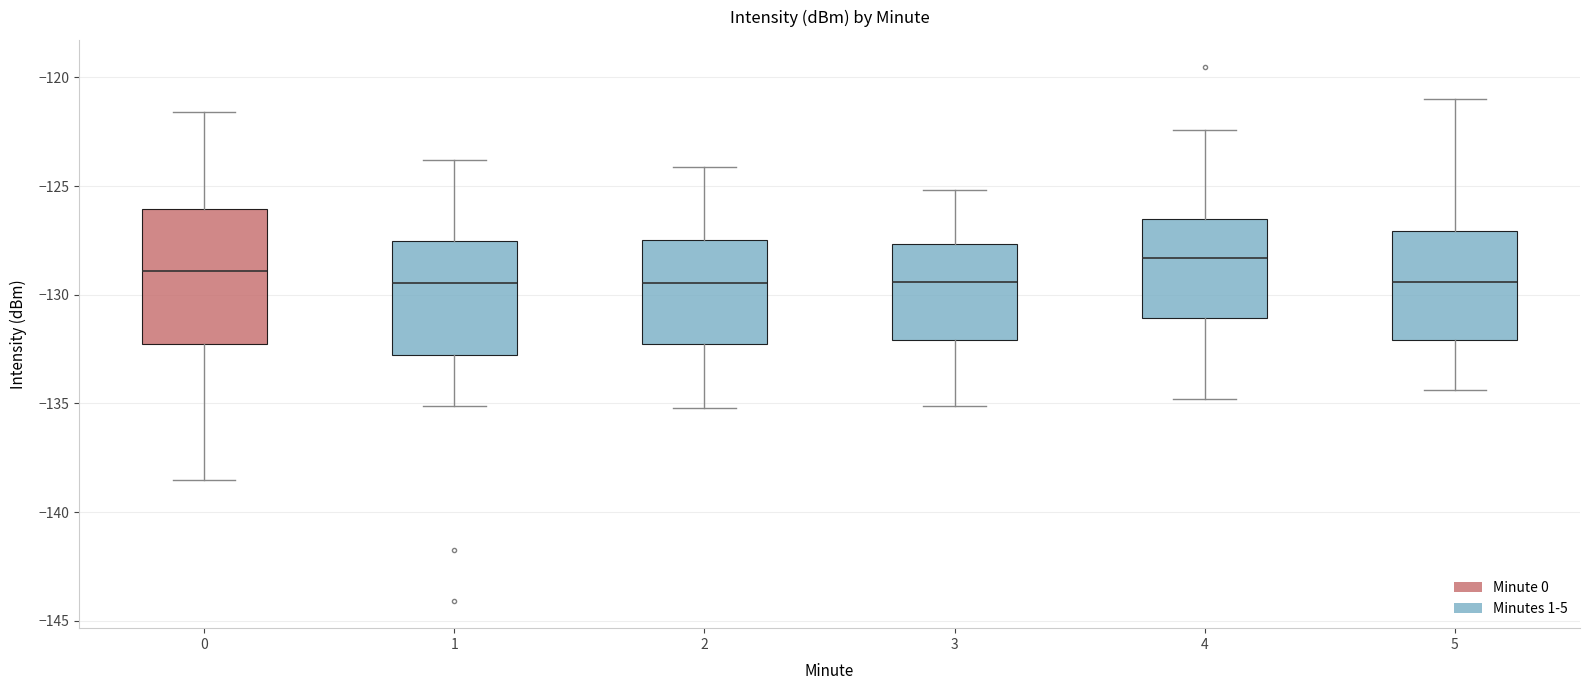

Comparing the boxes themselves (not the whiskers), which one is the tallest?

0